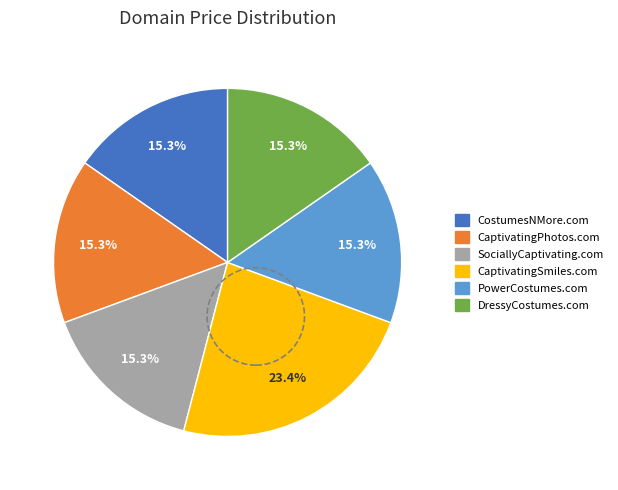

True or false: PowerCostumes.com accounts for 15% of the total.

True